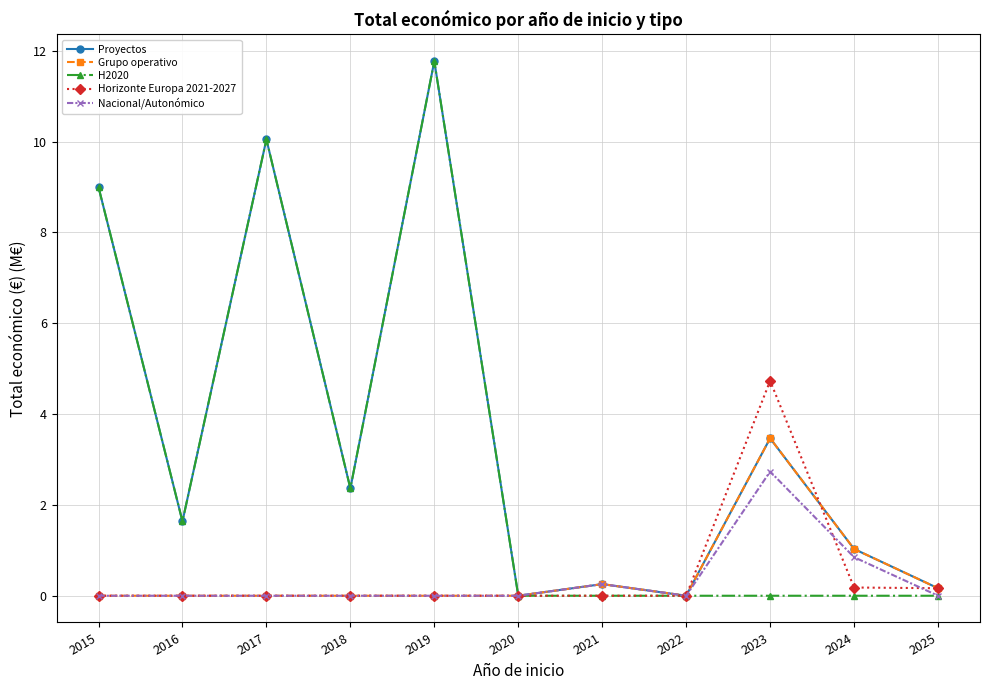

Where is Proyectos nearest to the value 5?

2023